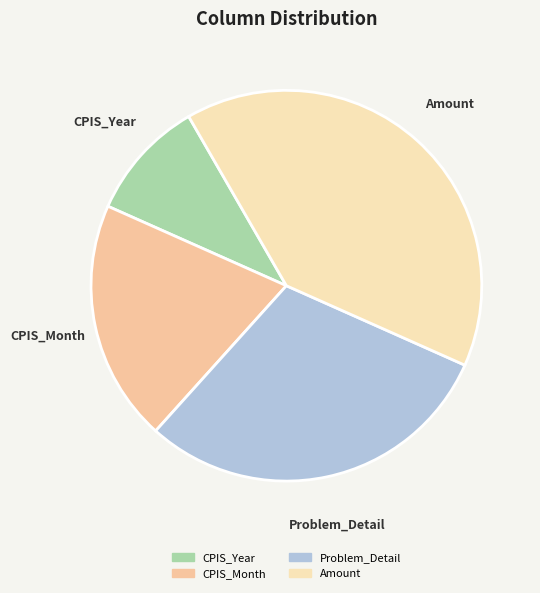

Between CPIS_Month and CPIS_Year, which is larger?

CPIS_Month